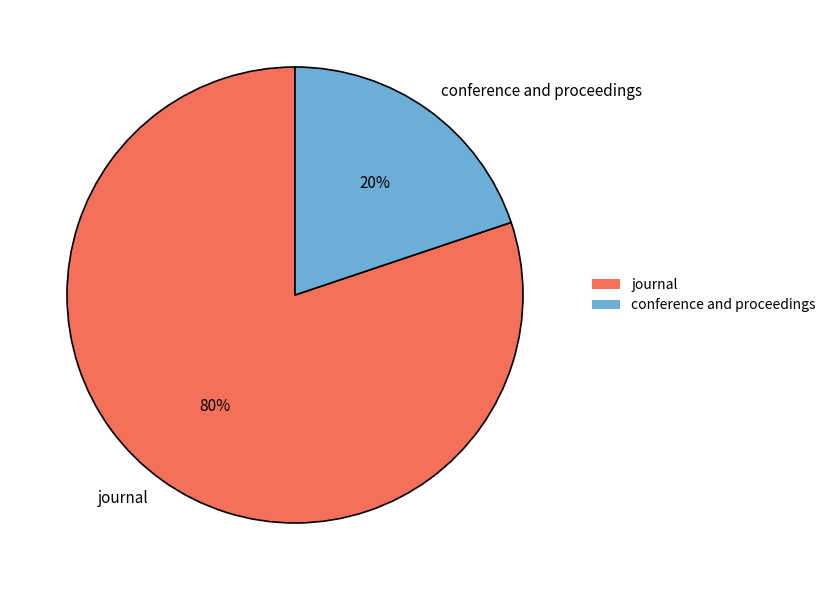

To the nearest percent, what portion does journal represent?

80%